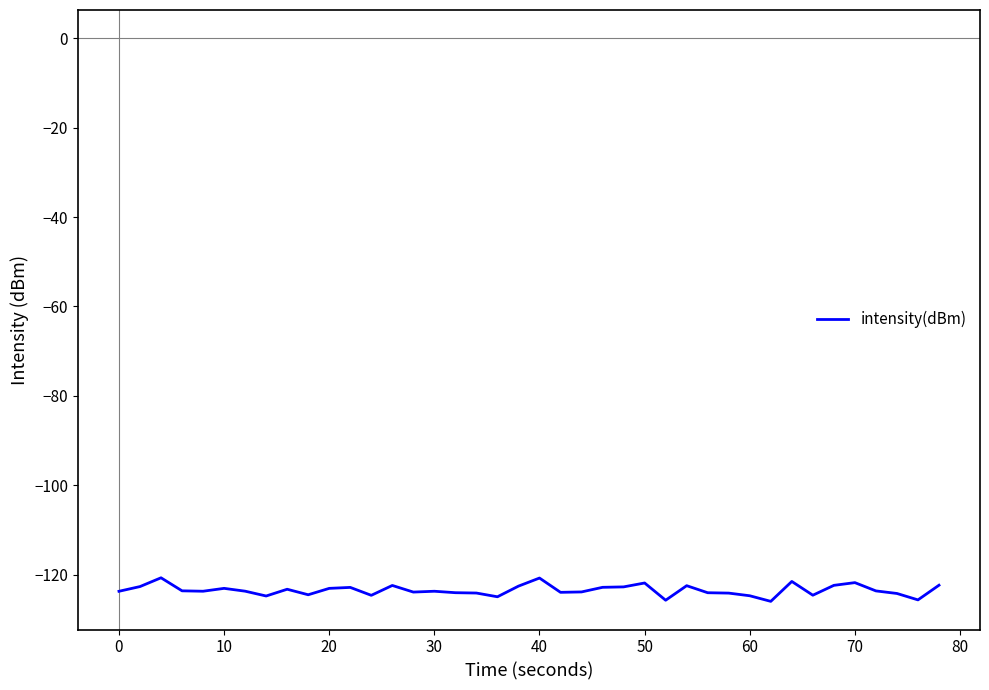

What is the smallest value displayed?

-126.0